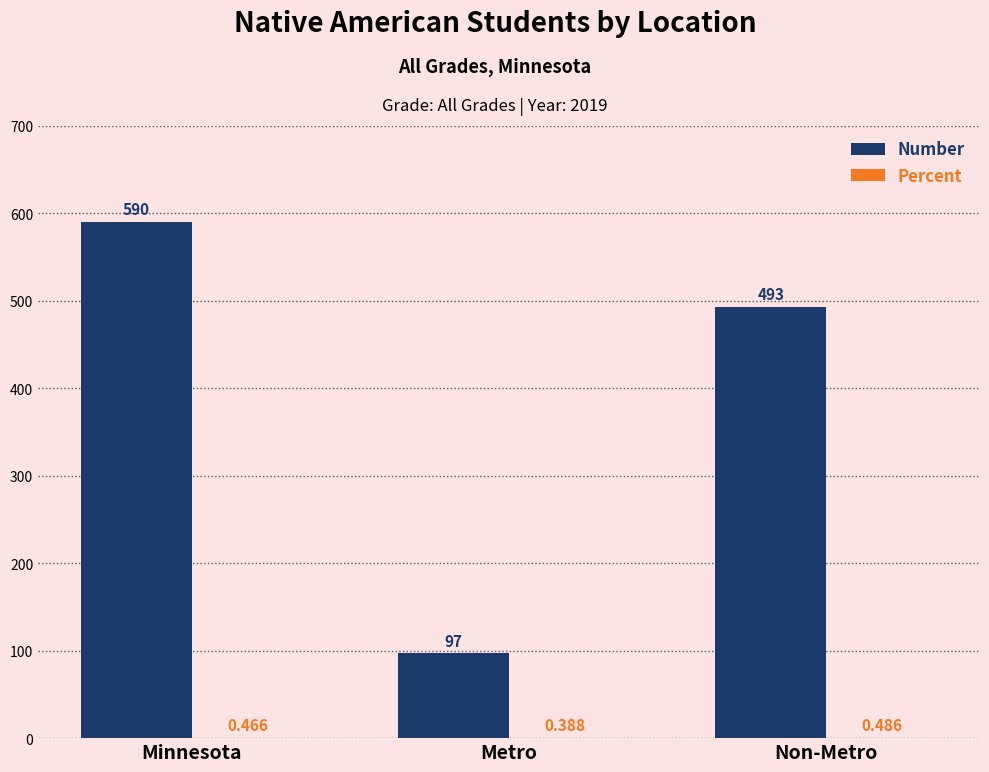

Which series has the largest total across all categories?

Number